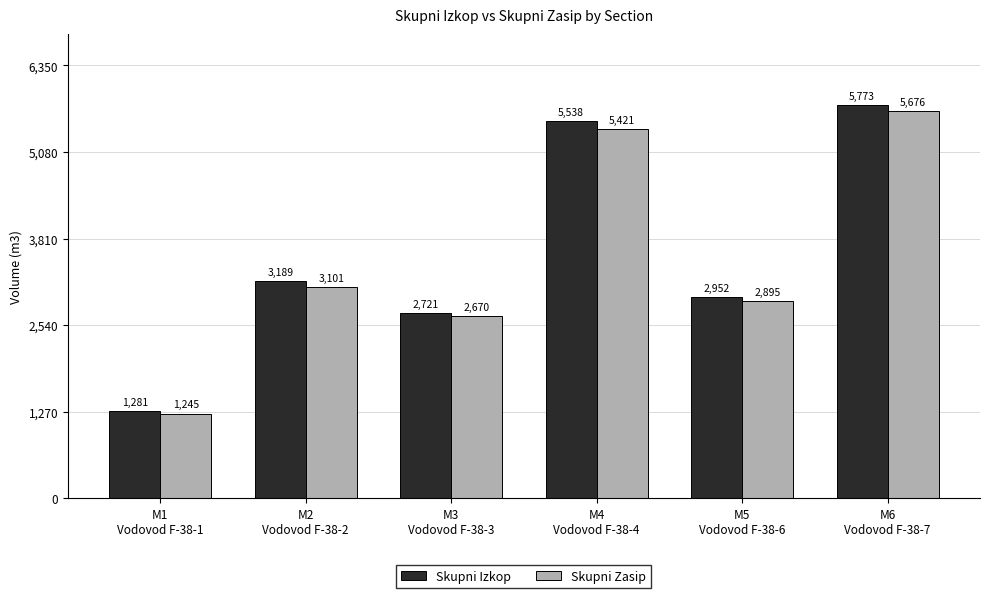

What is the minimum value shown in the chart?

1245.2